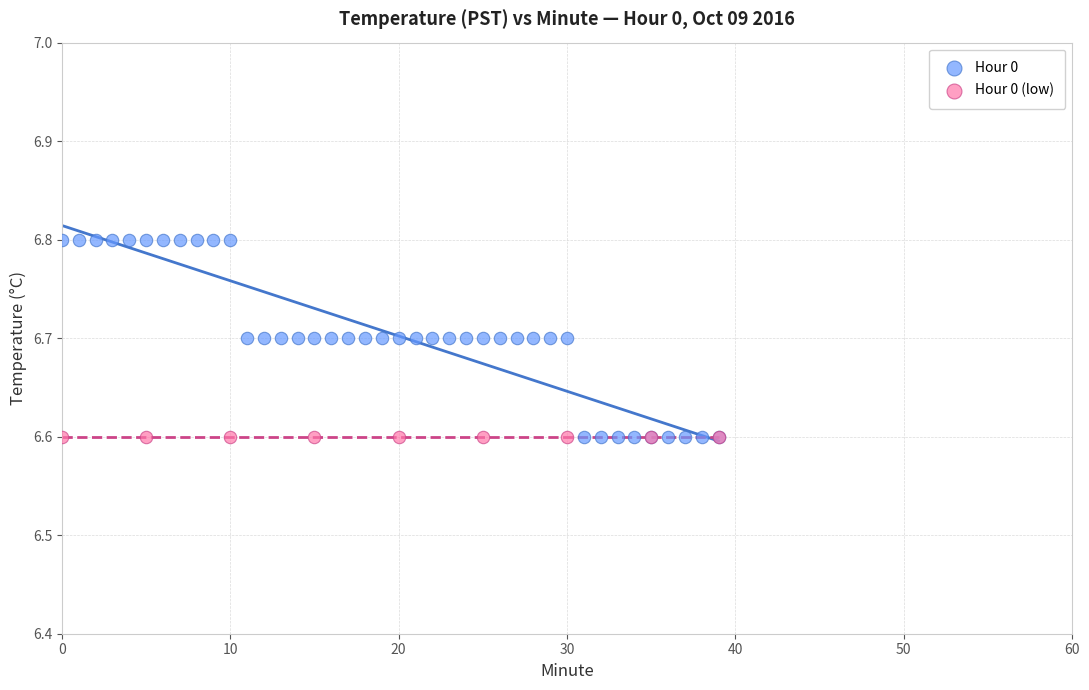

Which series reaches the maximum Y coordinate?

Hour 0